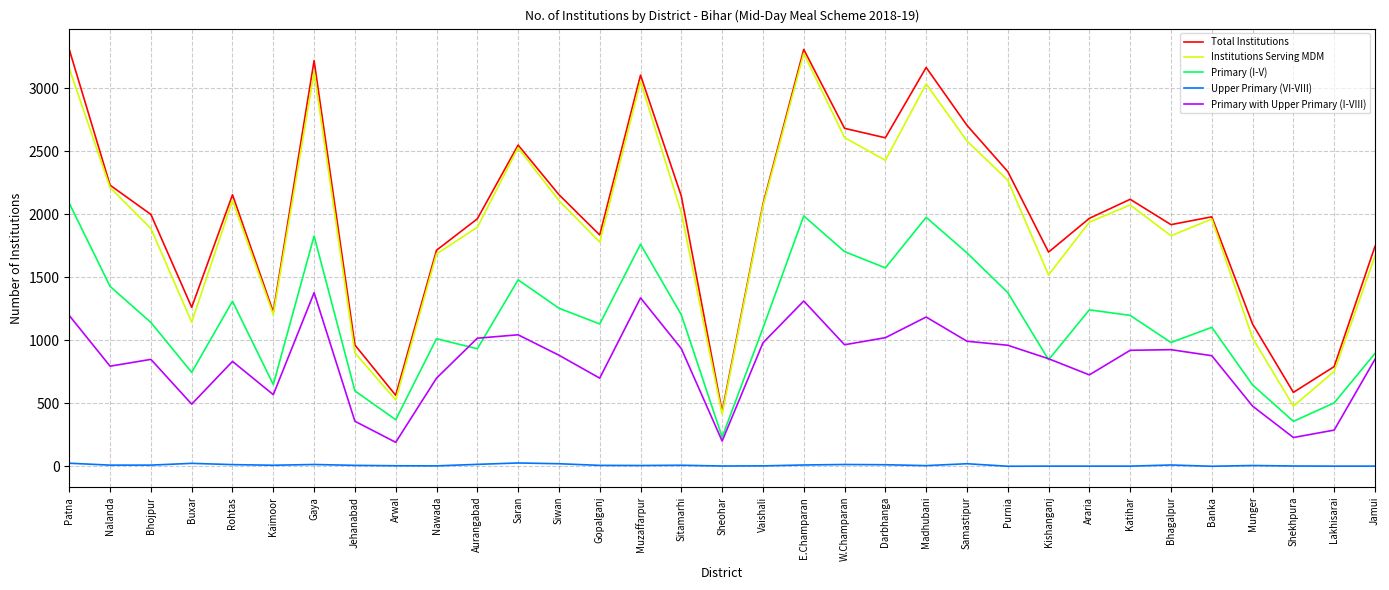

What are all the series names shown in the legend?

Total Institutions, Institutions Serving MDM, Primary (I-V), Upper Primary (VI-VIII), Primary with Upper Primary (I-VIII)